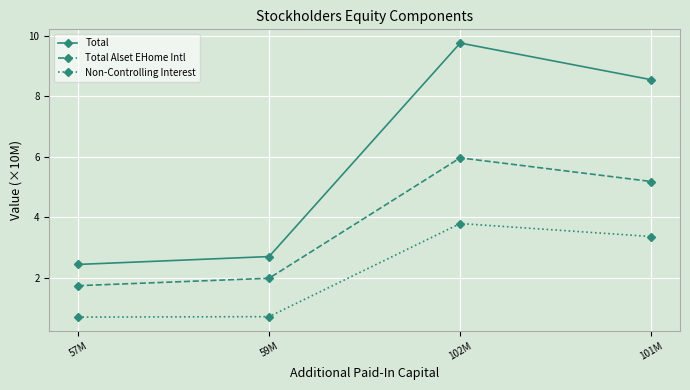

True or false: Total and Non-Controlling Interest intersect in this chart.

False